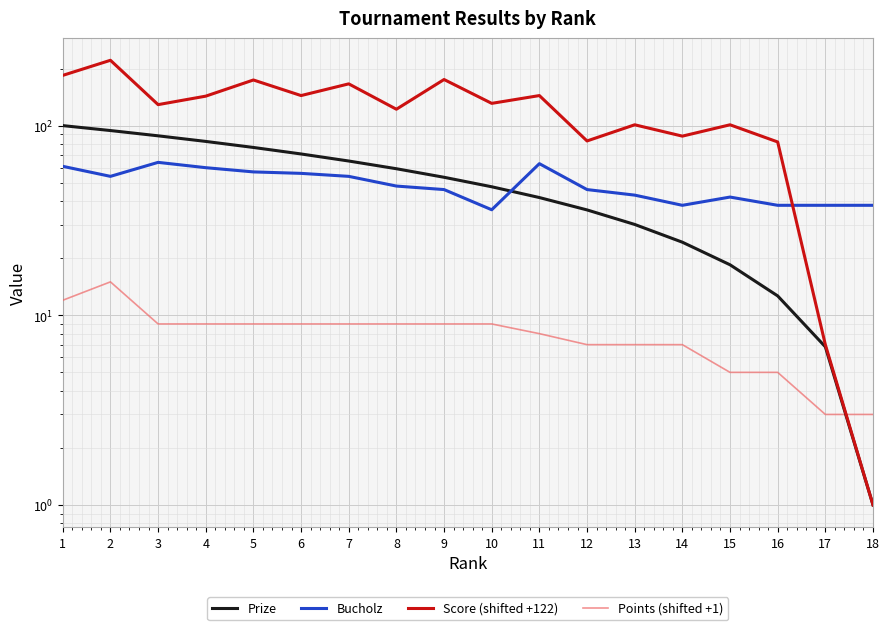

True or false: Score (shifted +122) and Prize intersect in this chart.

False